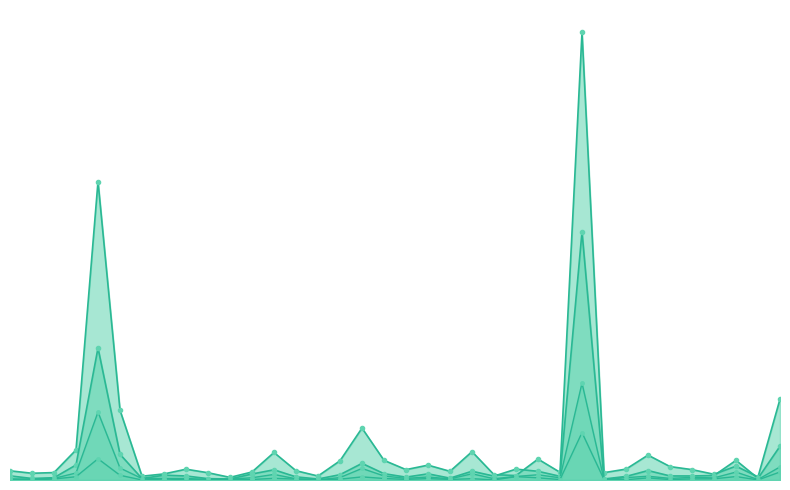

Is the value of Danuše Nerudová at Lichnov greater than the value of Ing. Andrej Babiš at Býkov-Láryšov?

No